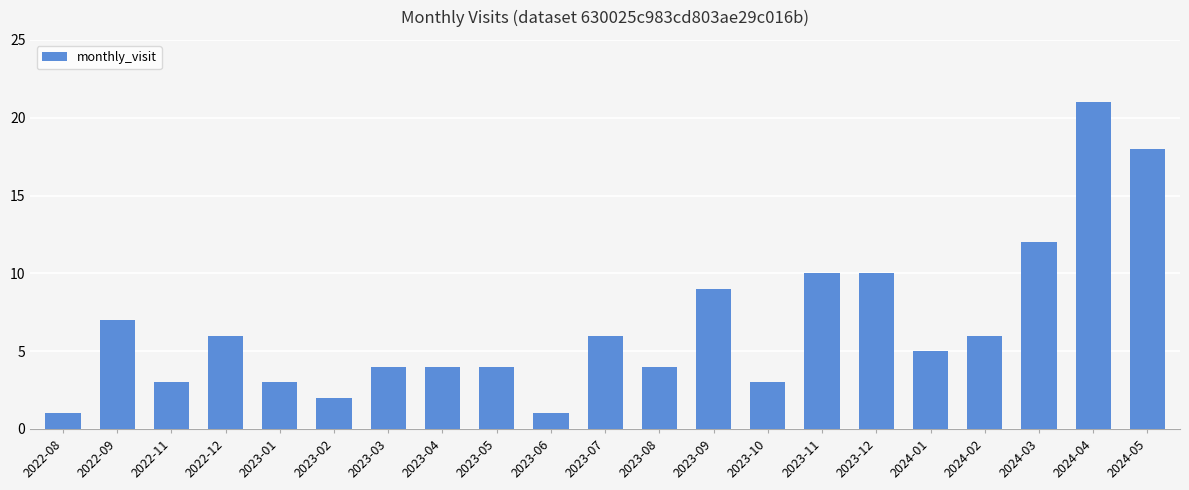

The chart shows a value of 4 at 2023-05. True or false?

True